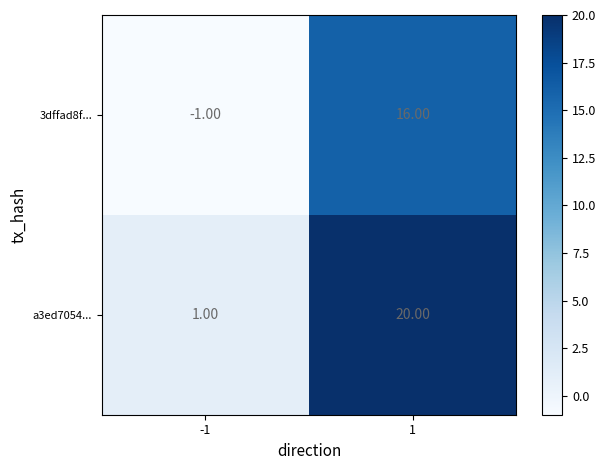

At which category is the sum across all series the highest?

1